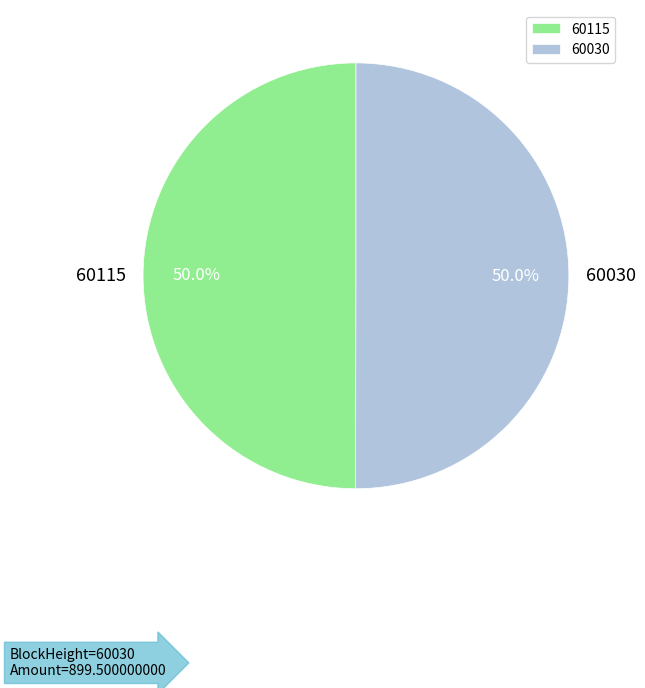

The 60030 slice represents 89% of the pie. True or false?

False